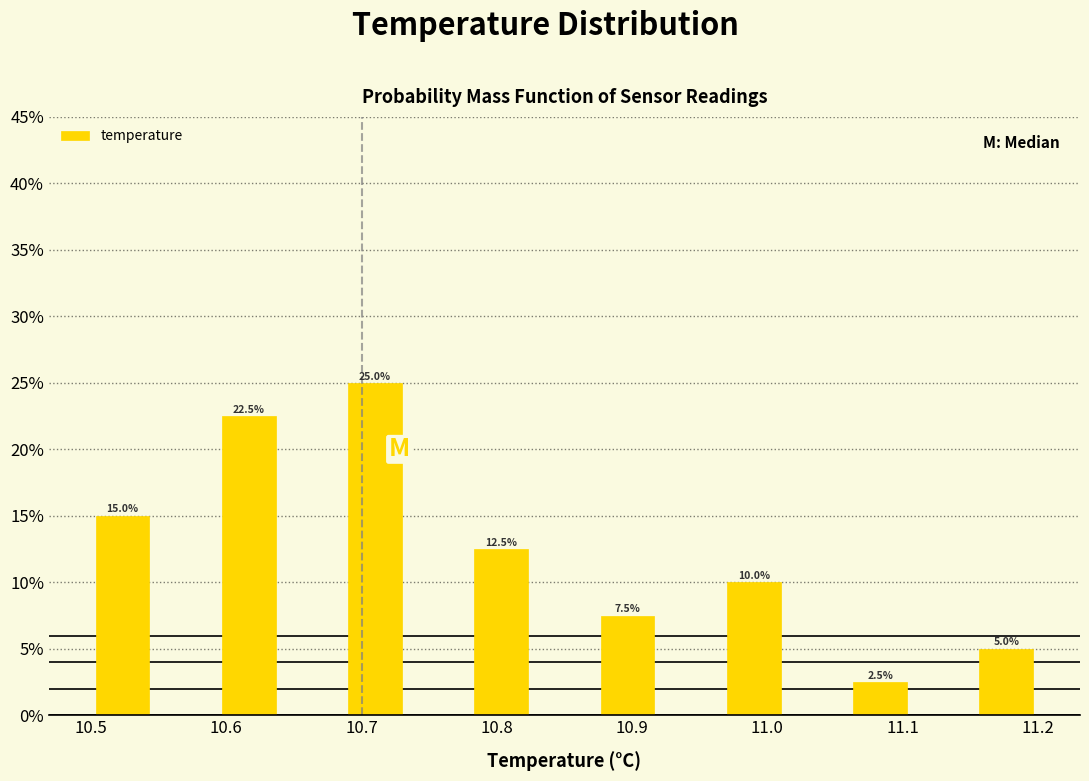

Over which range of the x-axis is the bar tallest?

10.69 to 10.73